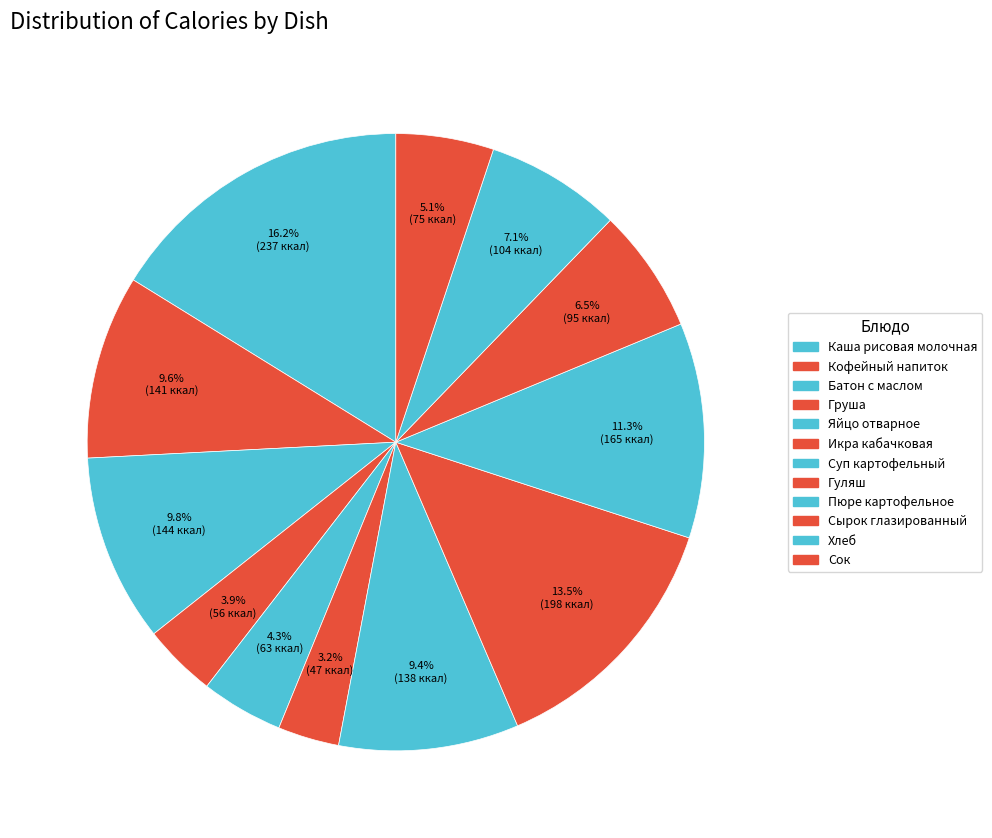

How many slices are in this pie chart?

12